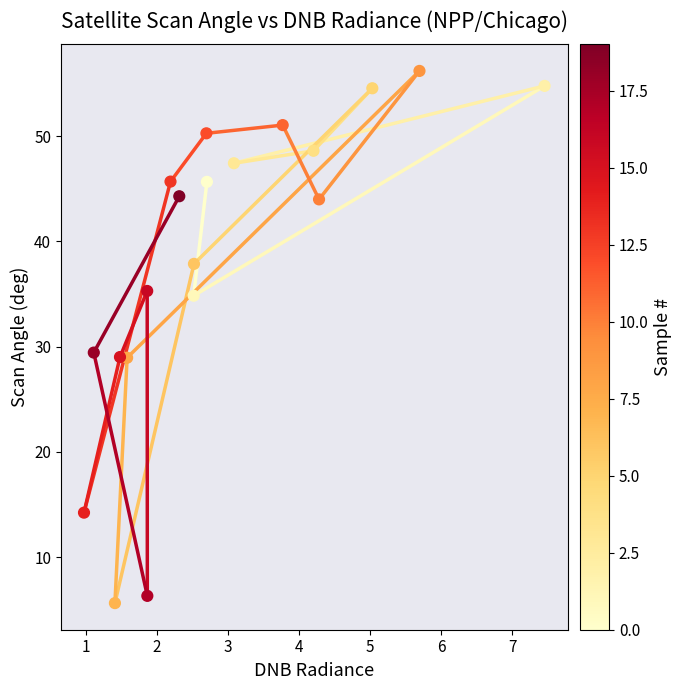

What is the range of Y values (max minus min)?

50.5